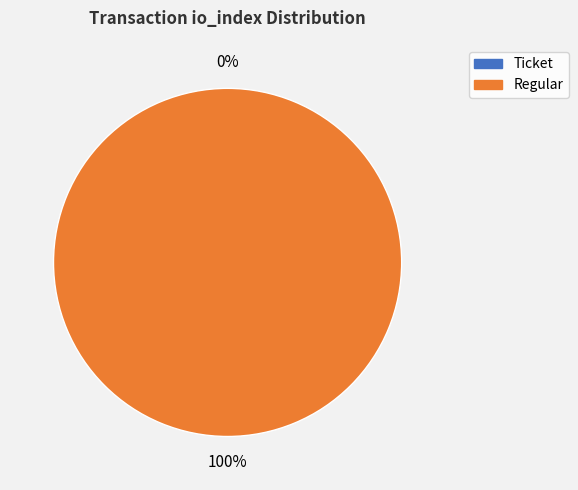

Is there any slice that represents more than half of the pie?

Yes